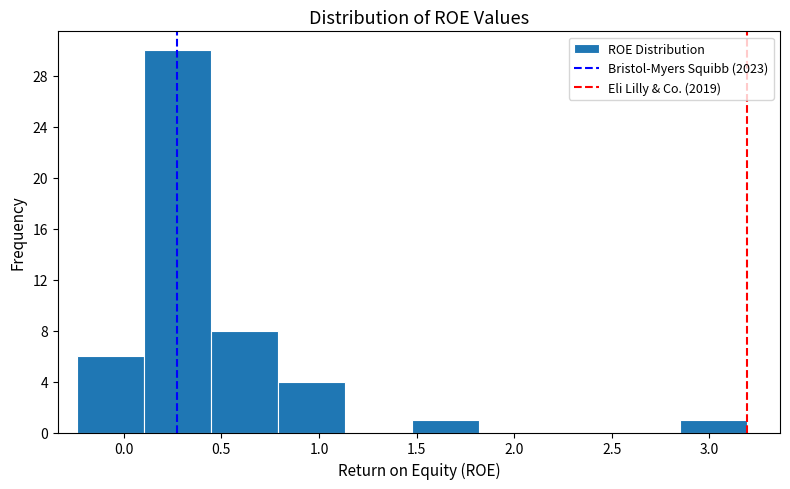

How tall is the bar that spans 0.80 to 1.15 on the x-axis? Neither the bar edges nor the heights are printed on the chart, so give them approximately, as read against the axes.

4